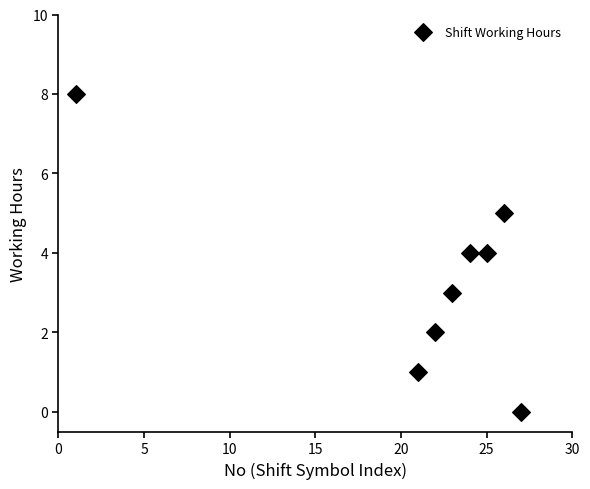

What is the average X value?

21